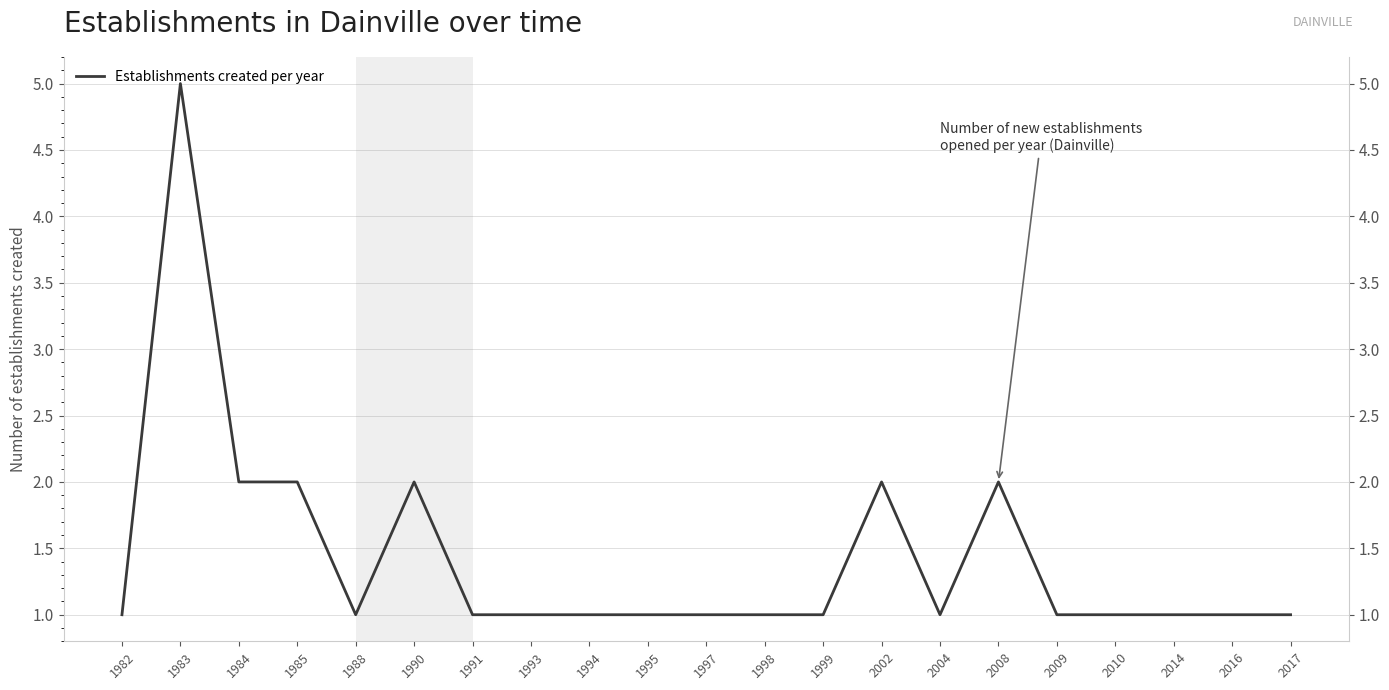

Reading left to right, extract all data points from this chart.

1982=1	1983=5	1984=2	1985=2	1988=1	1990=2	1991=1	1993=1	1994=1	1995=1	1997=1	1998=1	1999=1	2002=2	2004=1	2008=2	2009=1	2010=1	2014=1	2016=1	2017=1